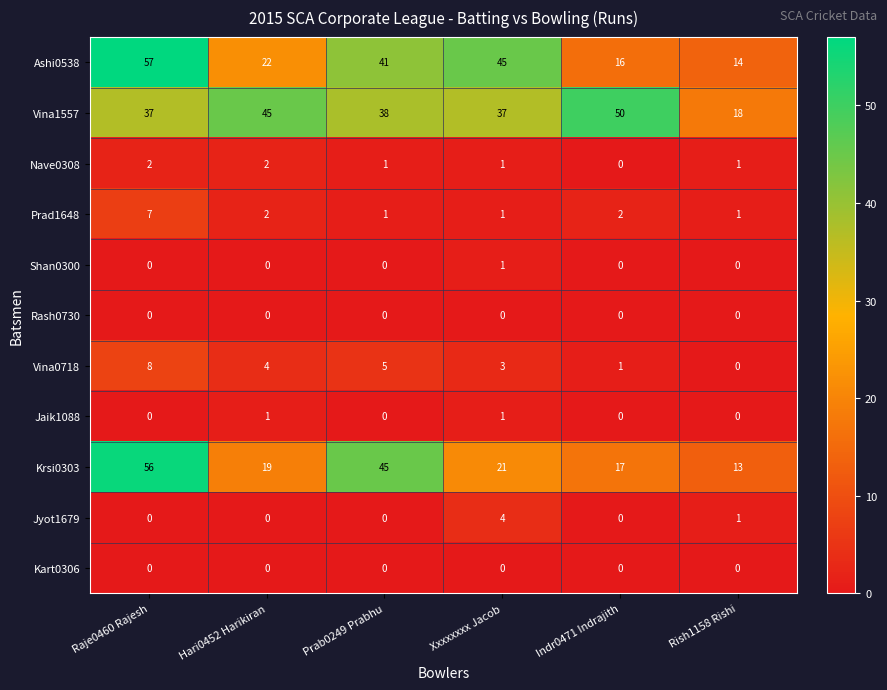

Which label corresponds to the largest value in the chart?

Raje0460 Rajesh